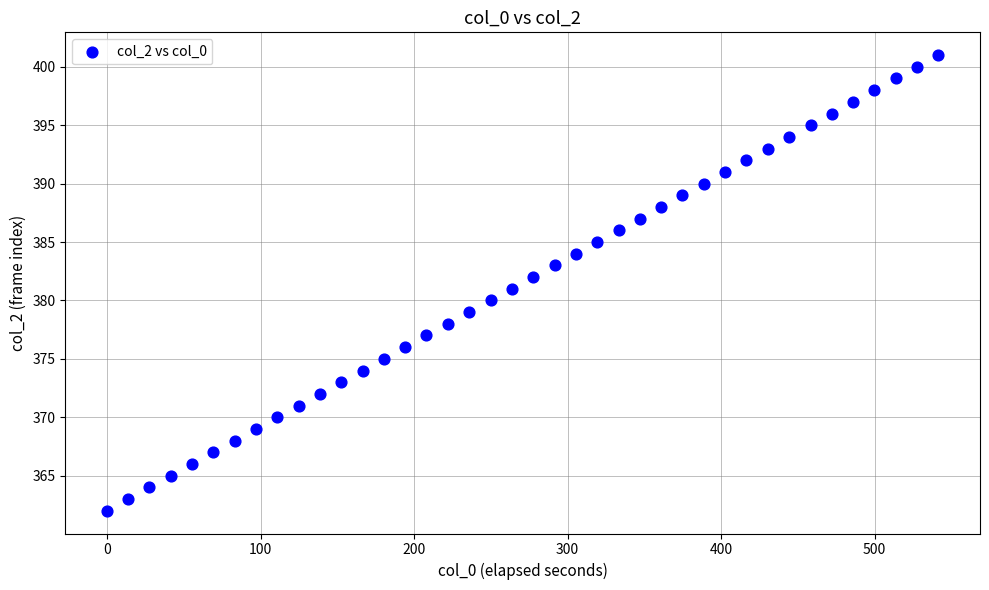

What is the range of Y values (max minus min)?

39